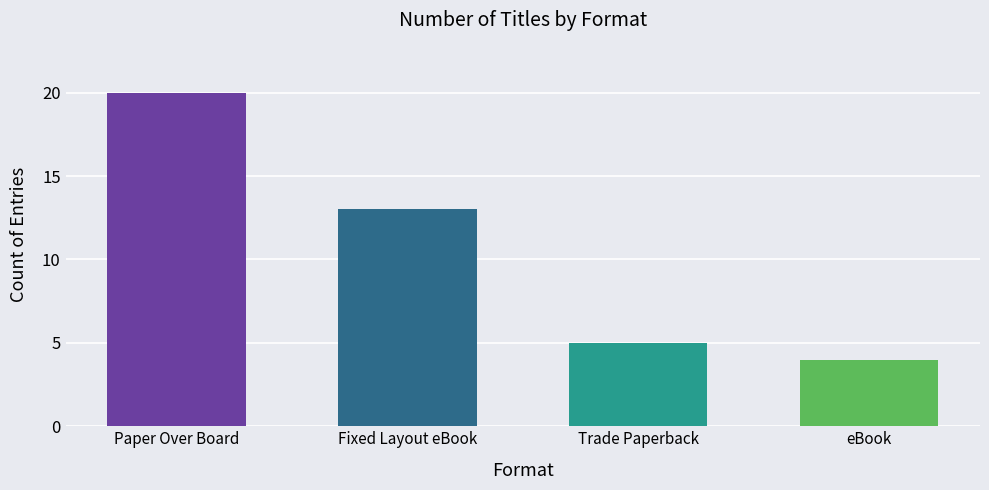

Reading left to right, extract all data points from this chart.

20	13	5	4